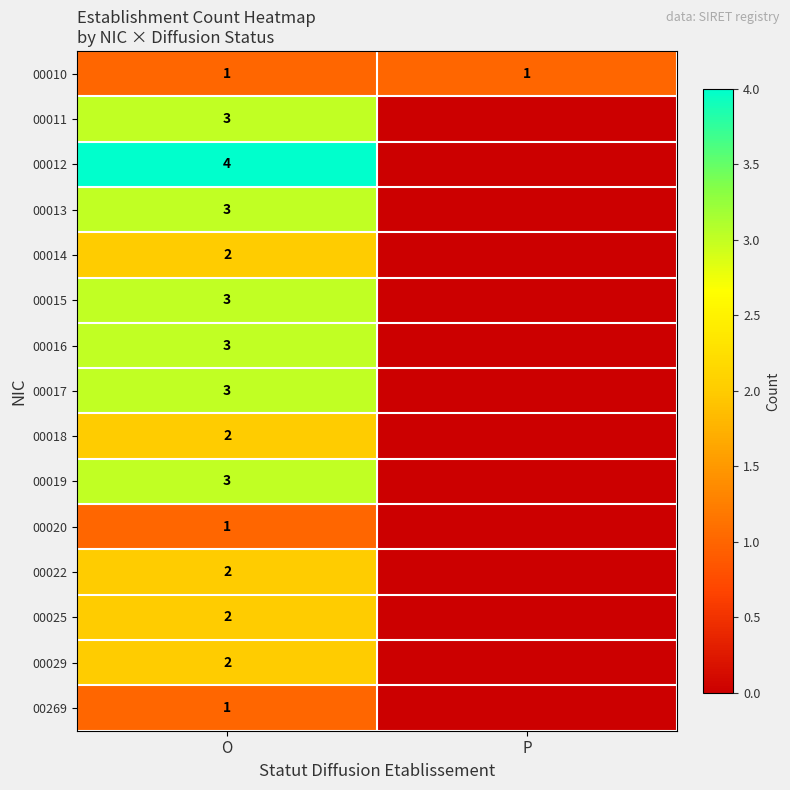

What is the difference between the highest and lowest values at P?

1